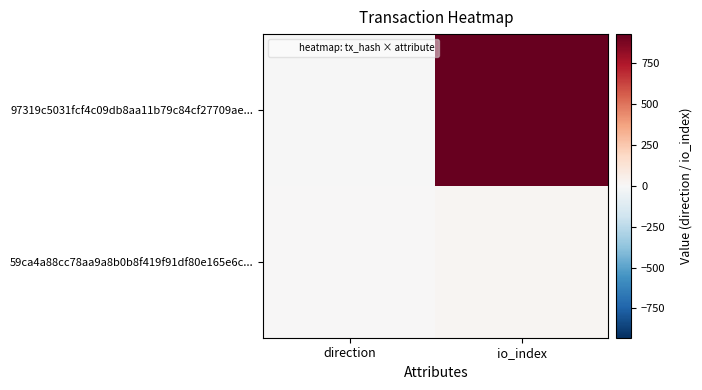

Which label corresponds to the smallest value in the chart?

direction